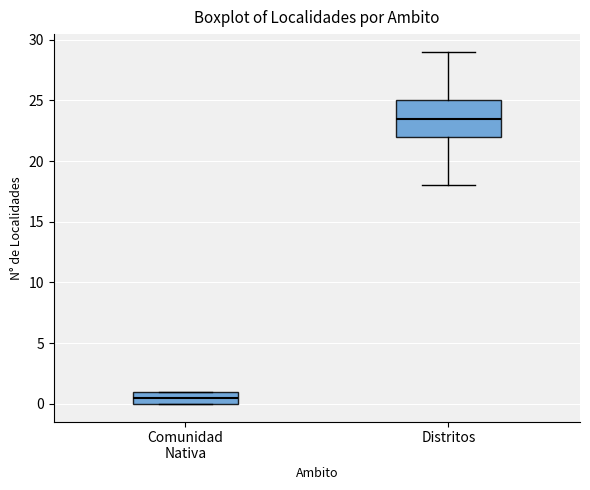

Where does the lower whisker of the box for Distritos end on the y-axis? The values are not printed on the chart, so give them approximately, as read against the axis.

18.0